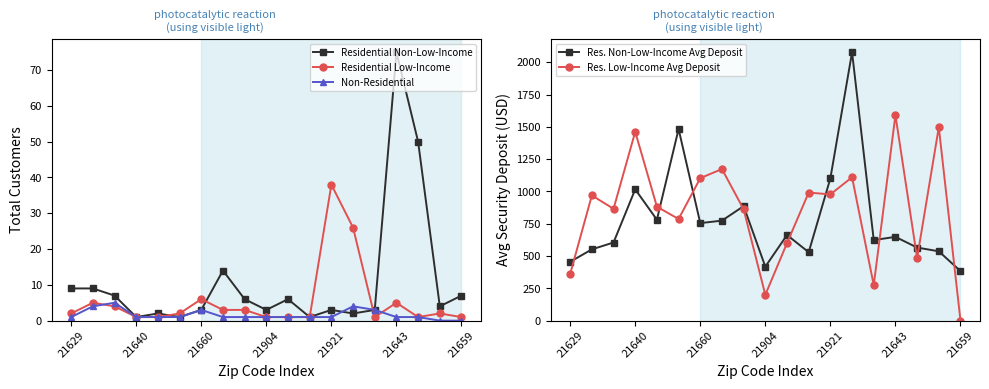

What is the approximate value of Res. Low-Income Avg Deposit at 13?

1109.8